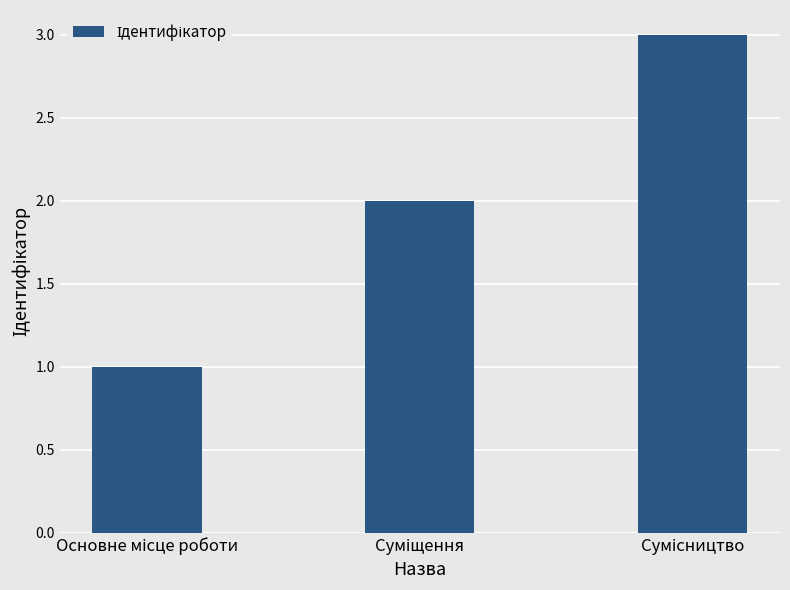

Count the values in the range 1 to 3.

3